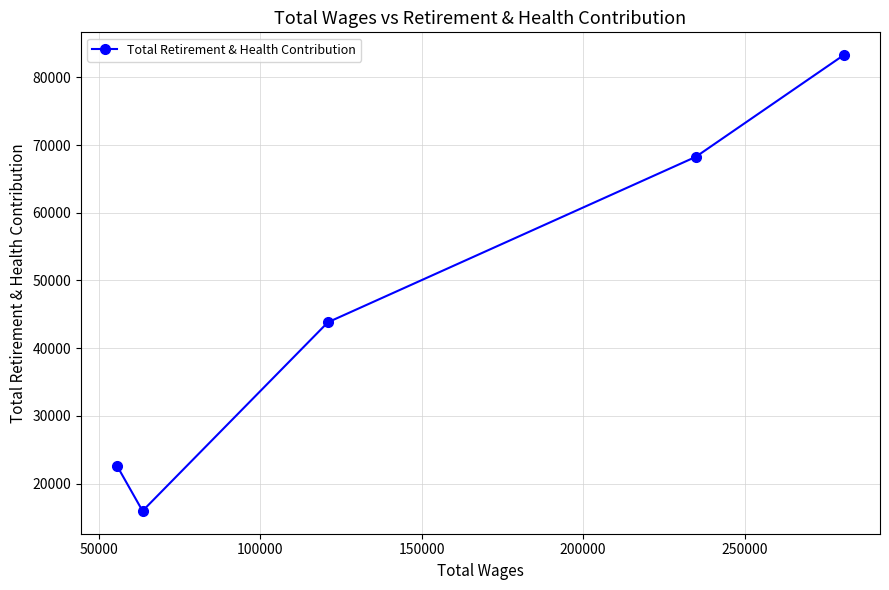

What is the greatest value displayed?

83274